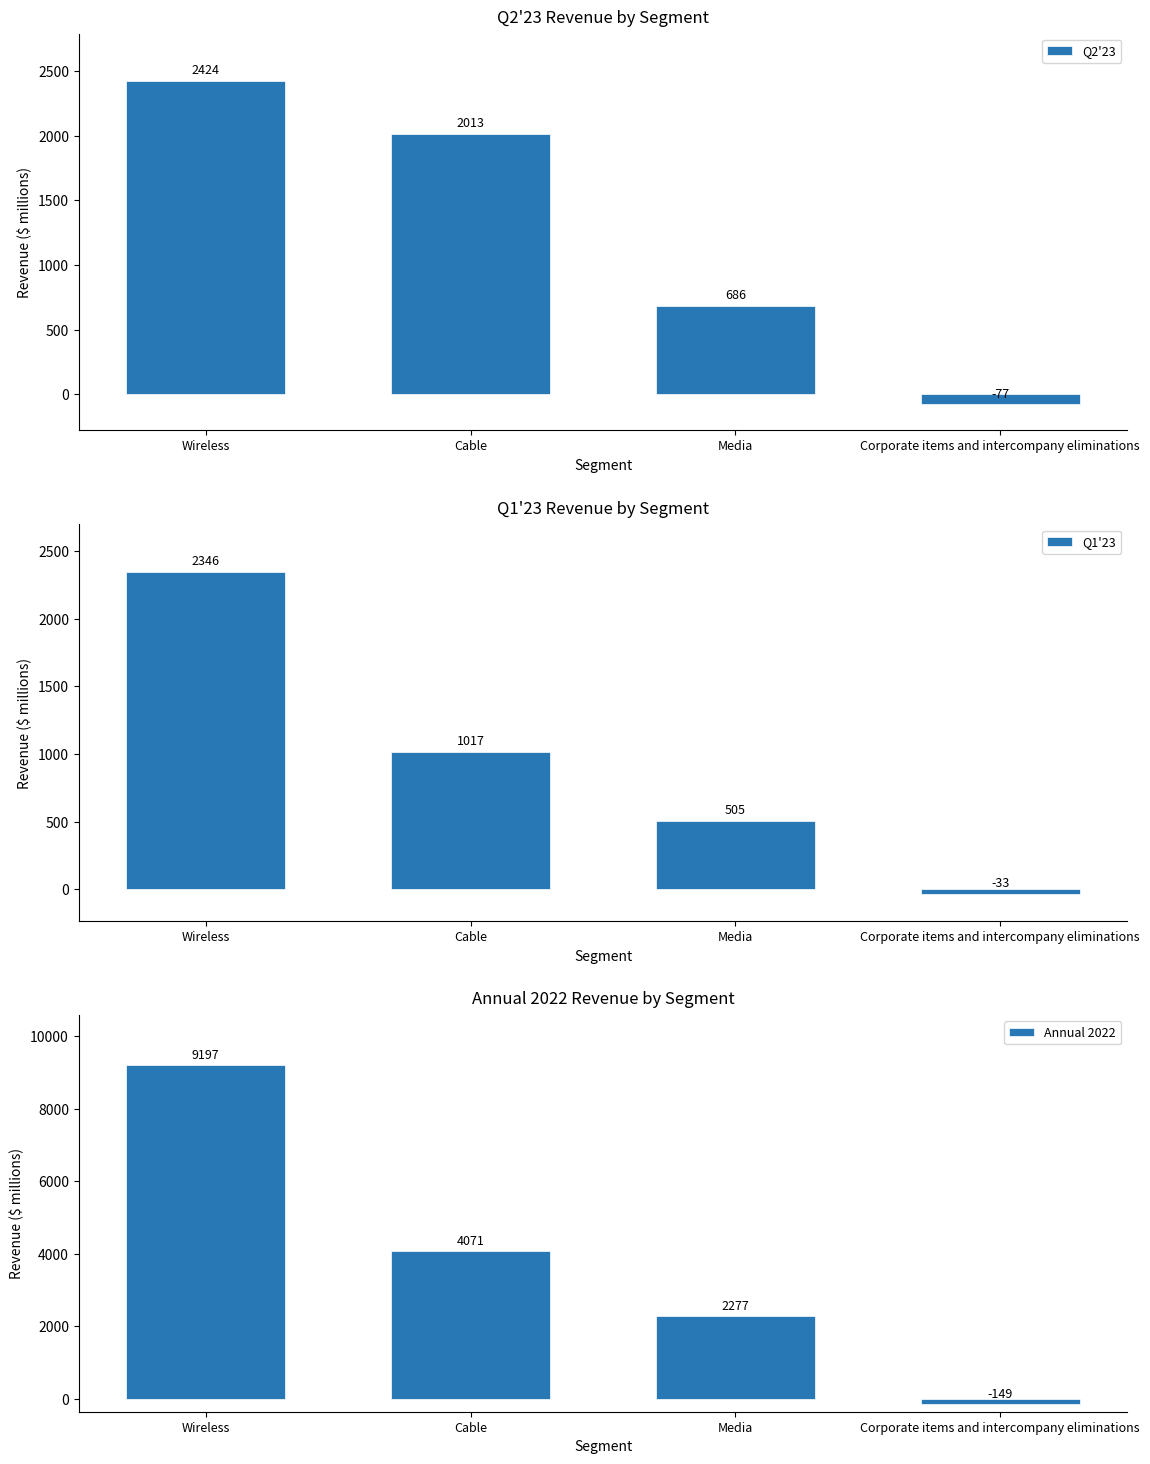

Reading left to right, what are all the values shown in this chart?

Q2'23: Wireless=2424	Cable=2013	Media=686	Corporate items and intercompany eliminations=-77
Q1'23: Wireless=2346	Cable=1017	Media=505	Corporate items and intercompany eliminations=-33
Annual 2022: Wireless=9197	Cable=4071	Media=2277	Corporate items and intercompany eliminations=-149